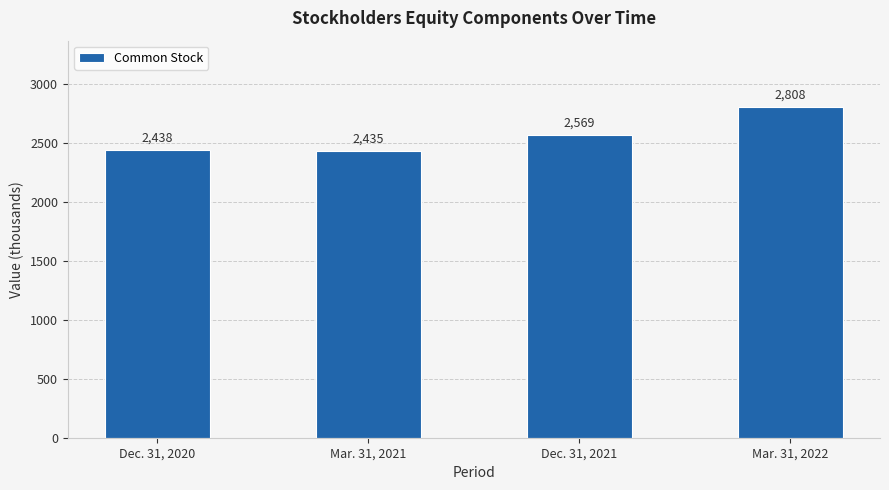

Rank the categories by value from lowest to highest.

Mar. 31, 2021, Dec. 31, 2020, Dec. 31, 2021, Mar. 31, 2022